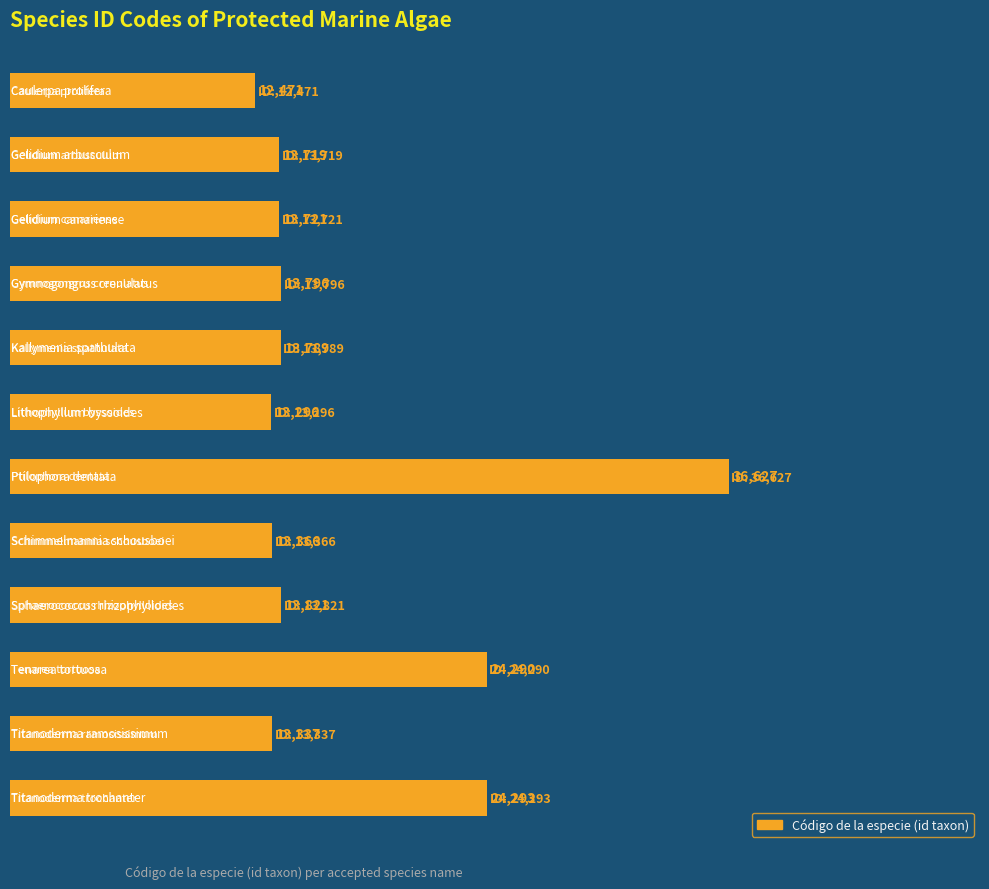

Reading top to bottom, list all the values displayed in this chart.

12471	13719	13721	13796	13789	13296	36627	13366	13821	24290	13337	24293